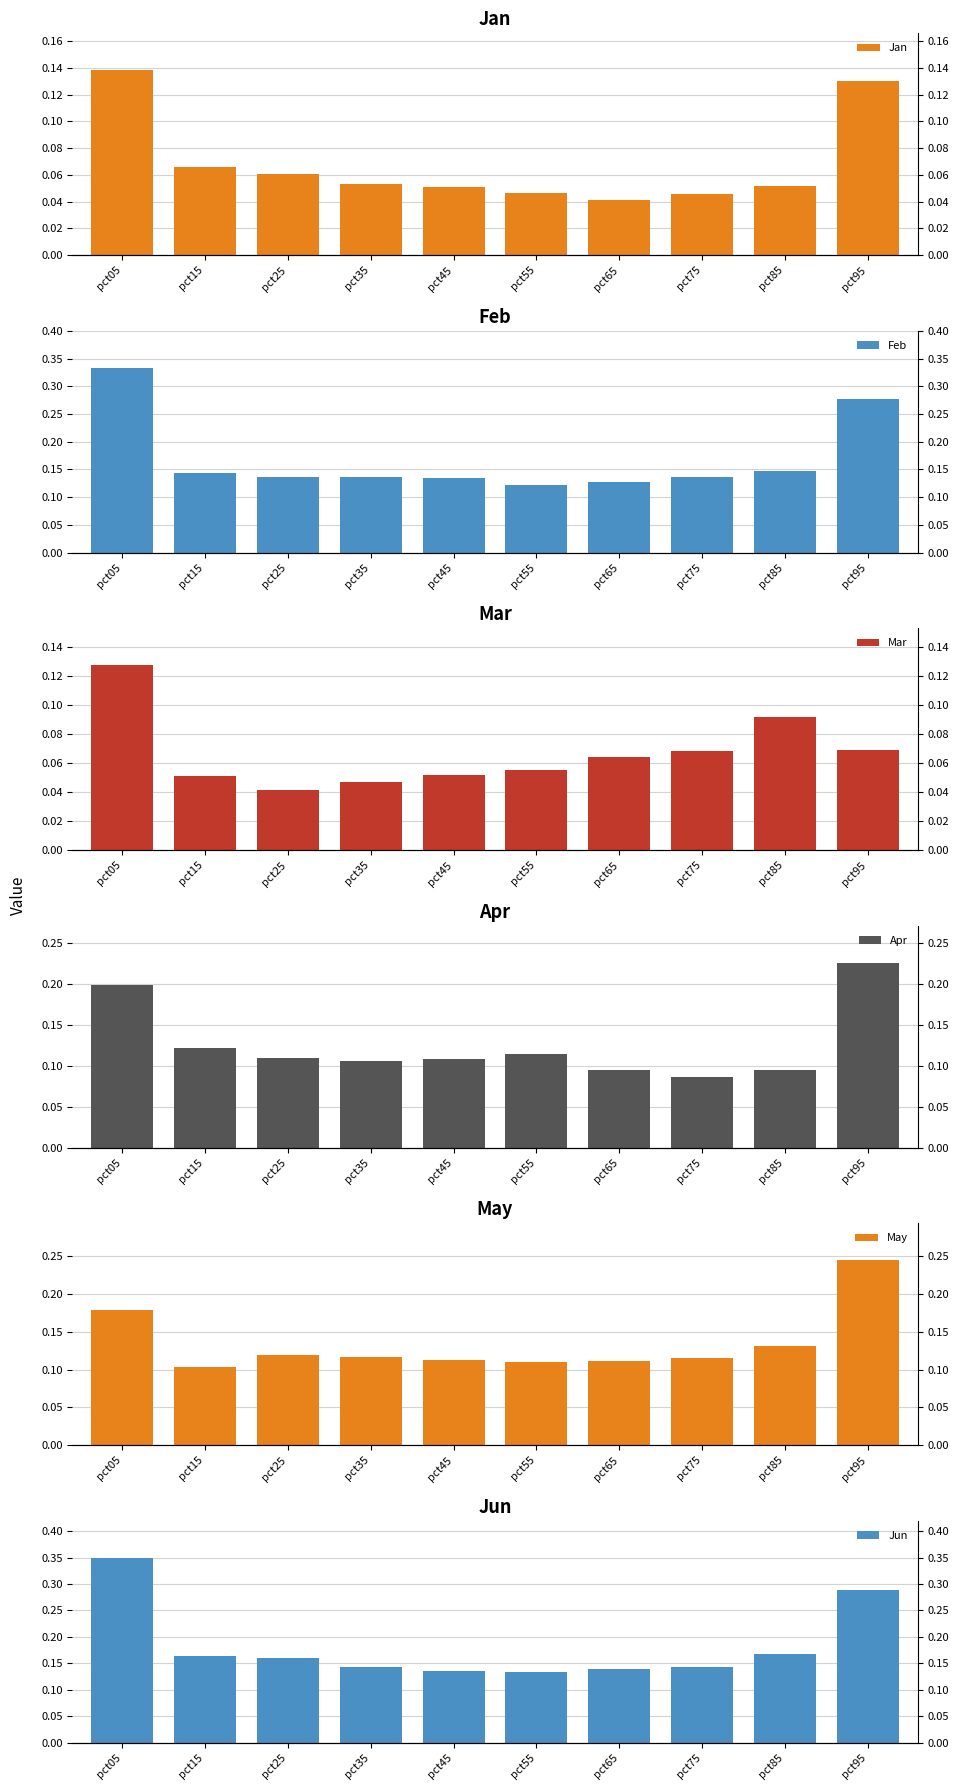

Rank the categories by Mar value from highest to lowest.

pct05, pct85, pct95, pct75, pct65, pct55, pct45, pct15, pct35, pct25